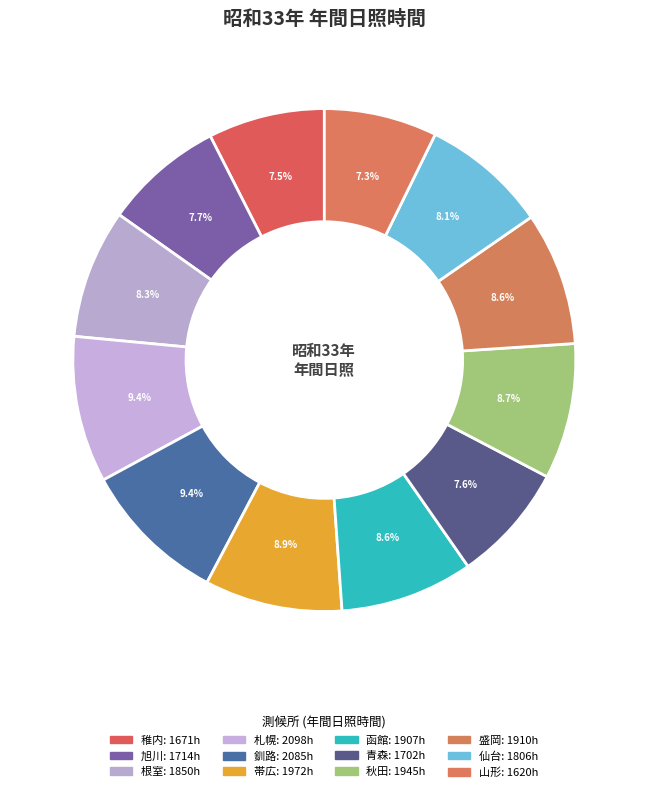

Is there any slice that represents more than half of the pie?

No